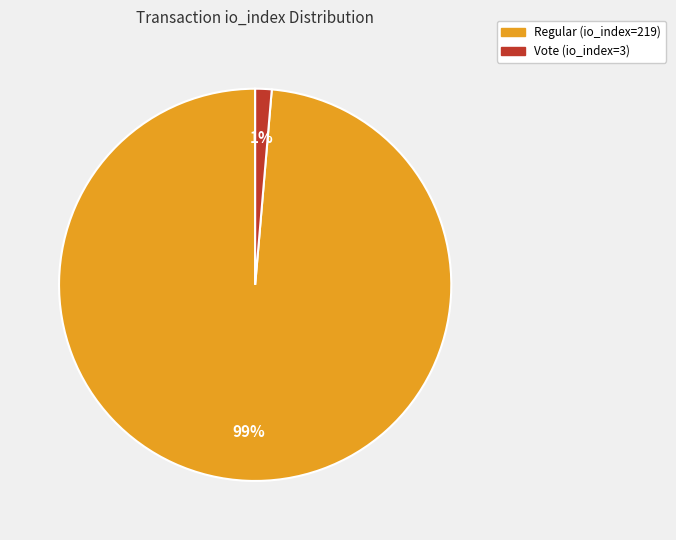

Is it true that Vote (io_index=3) is 1% of the pie?

True